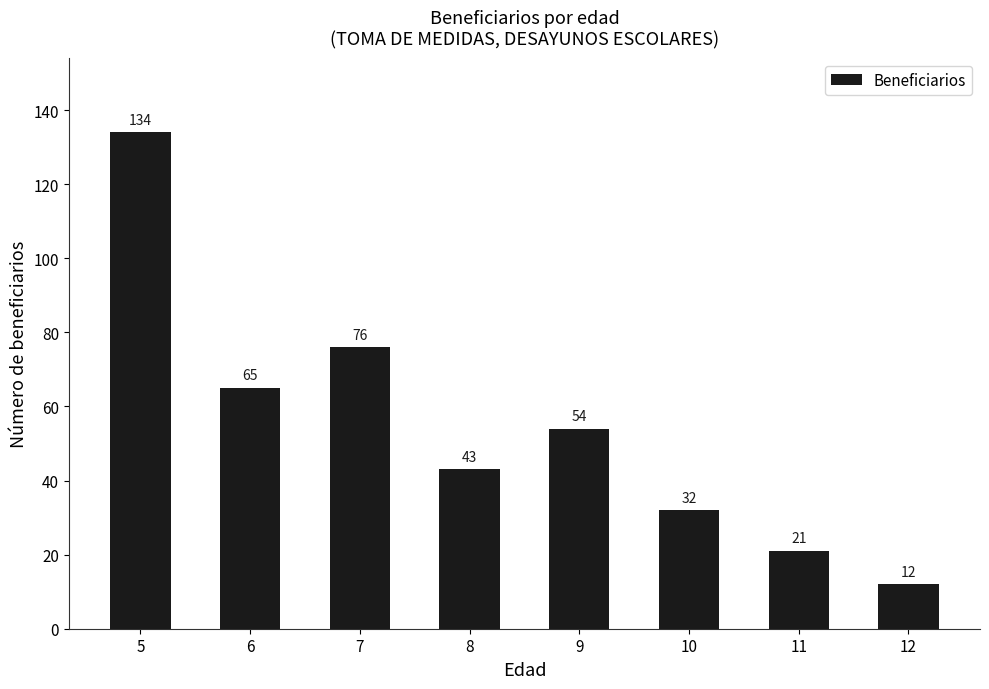

What is the maximum value shown in the chart?

134